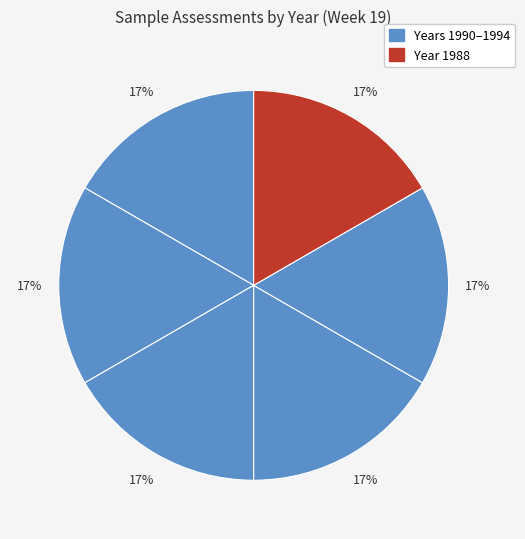

To the nearest percent, what is the average slice percentage?

17%